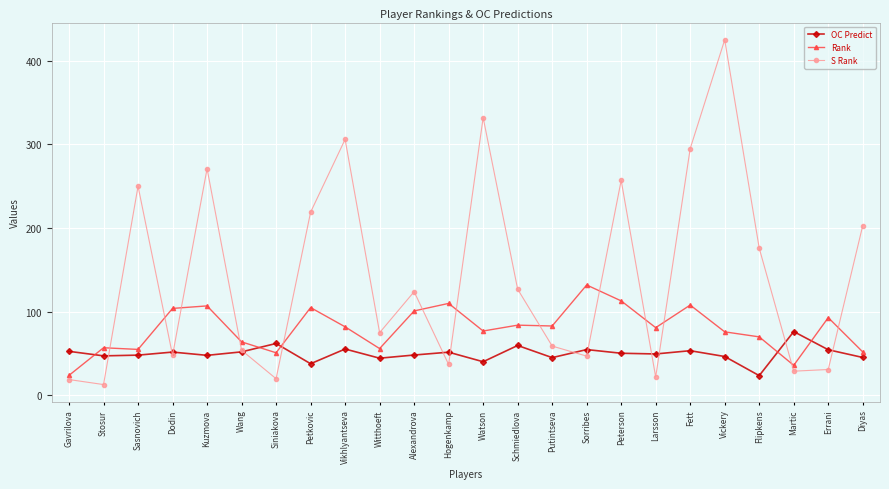

How many times do S Rank and Rank cross each other?

13